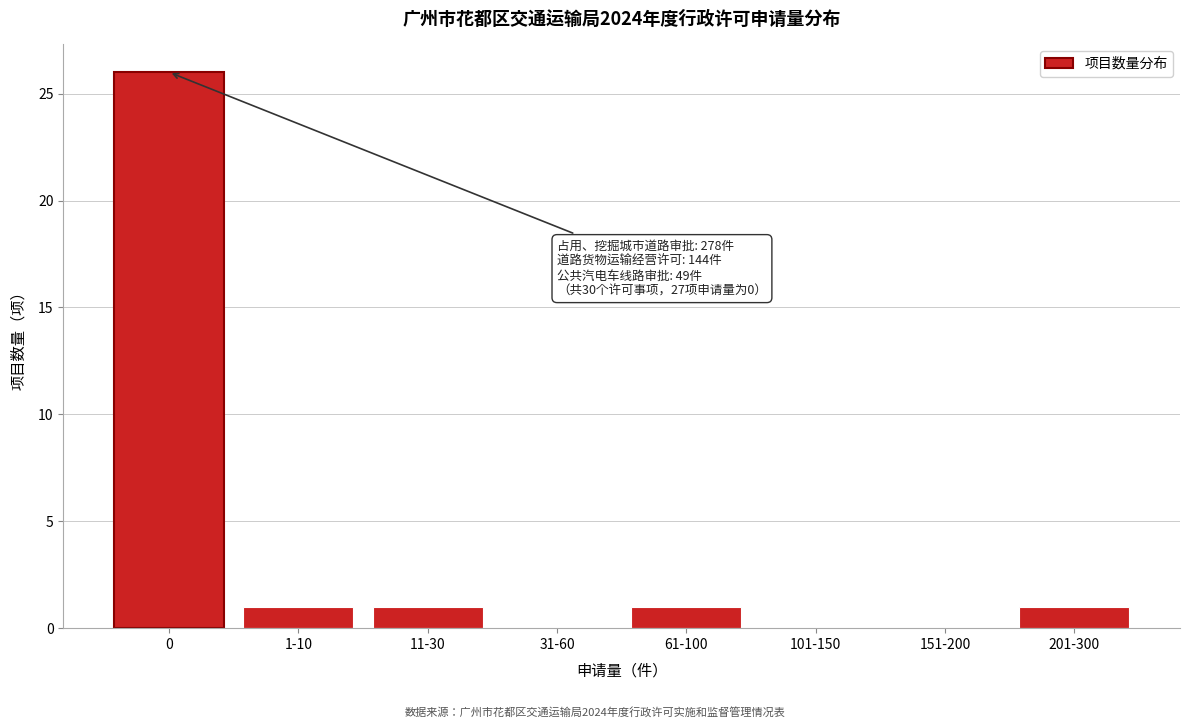

Reading left to right, list all the values displayed in this chart.

0=26	1-10=1	11-30=1	31-60=0	61-100=1	101-150=0	151-200=0	201-300=1